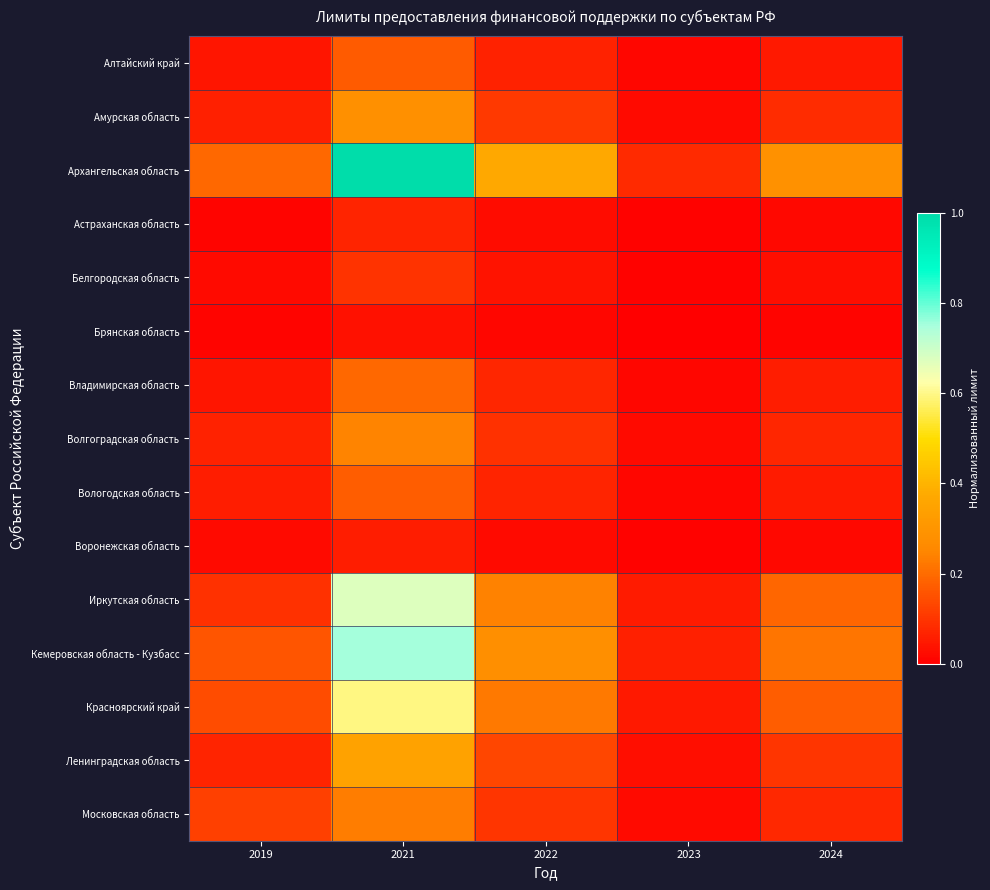

At 2023, list the series in order from smallest to largest.

Брянская область, Воронежская область, Астраханская область, Белгородская область, Алтайский край, Вологодская область, Владимирская область, Волгоградская область, Московская область, Амурская область, Ленинградская область, Красноярский край, Иркутская область, Кемеровская область - Кузбасс, Архангельская область